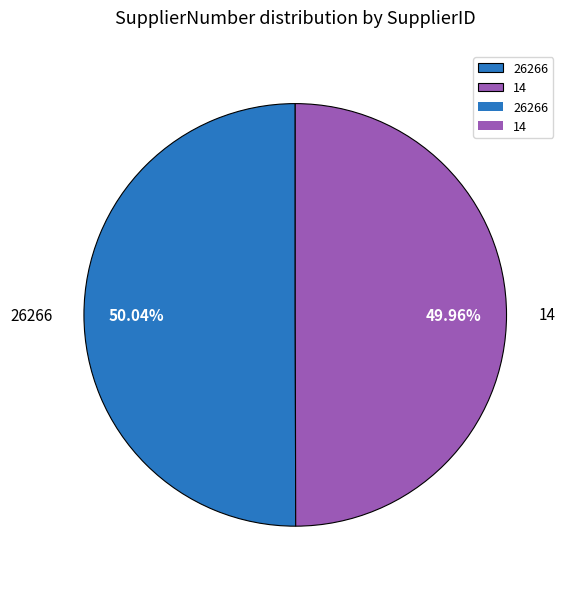

Is the sum of 14 and 26266 greater than half?

Yes